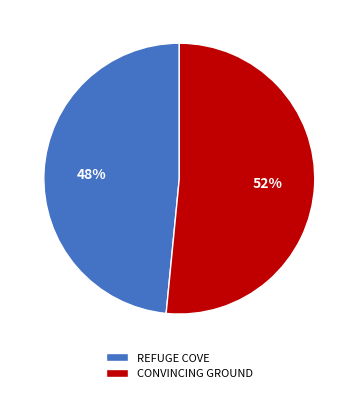

To the nearest percent, what percentage of the pie is REFUGE COVE?

48%